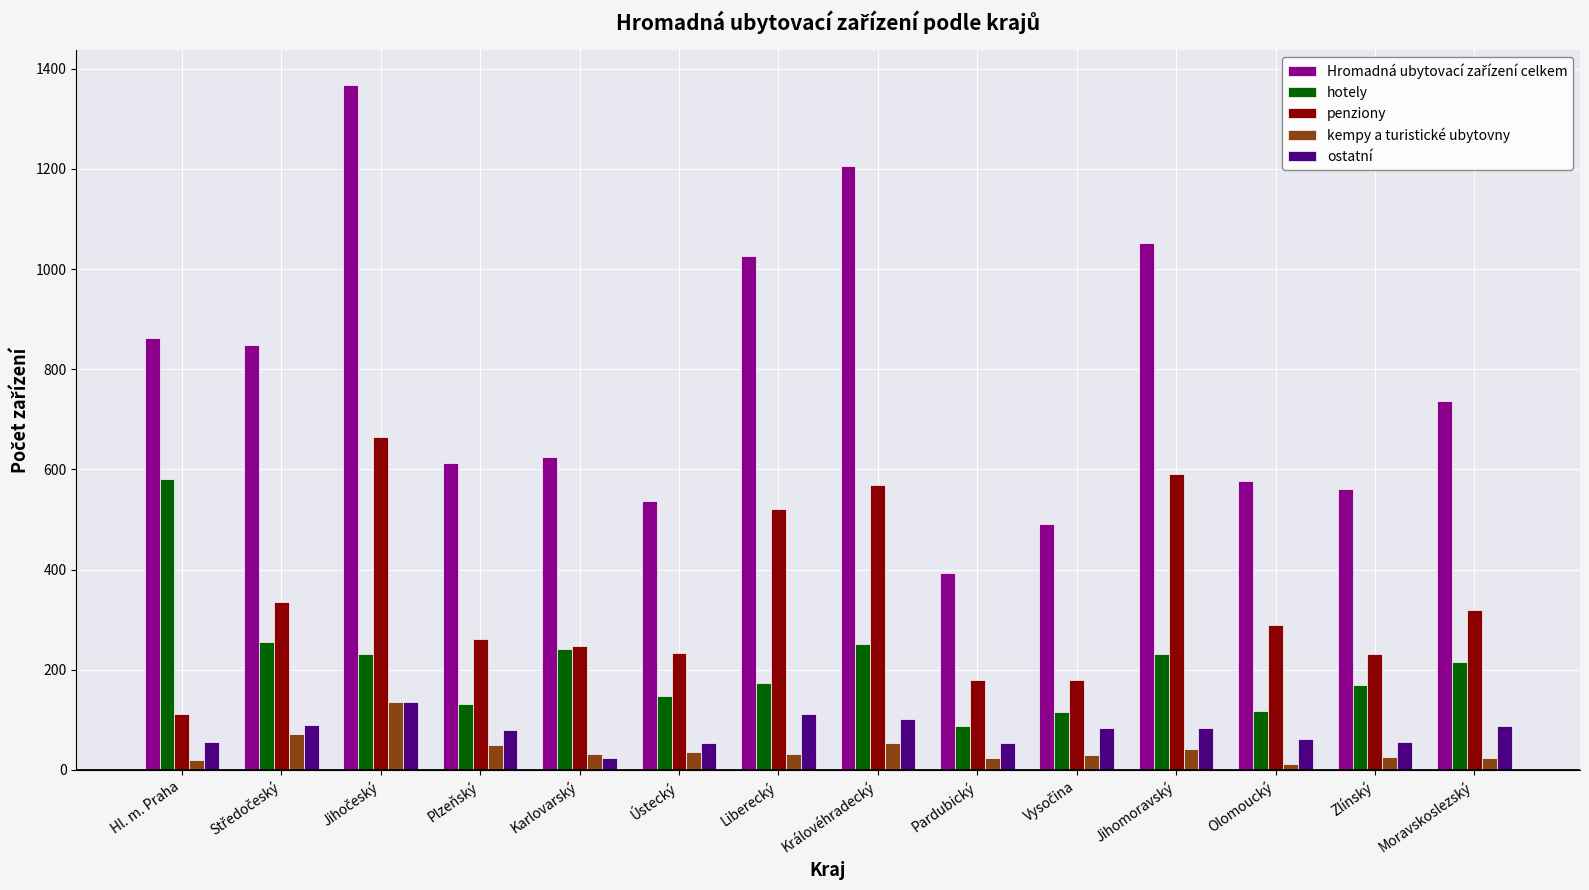

The value of ostatní at Olomoucký is 61. True or false?

True